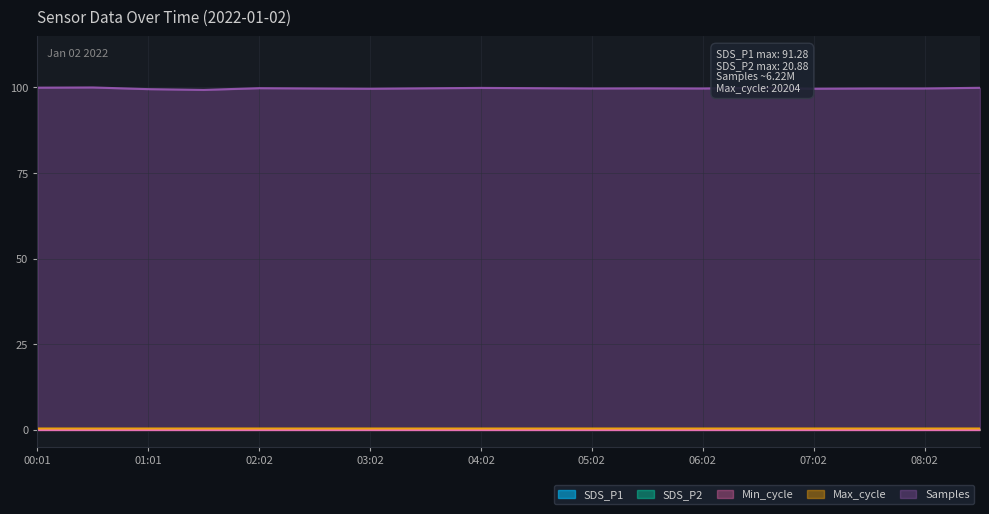

What is the label of the 10th point from the right?

04:02